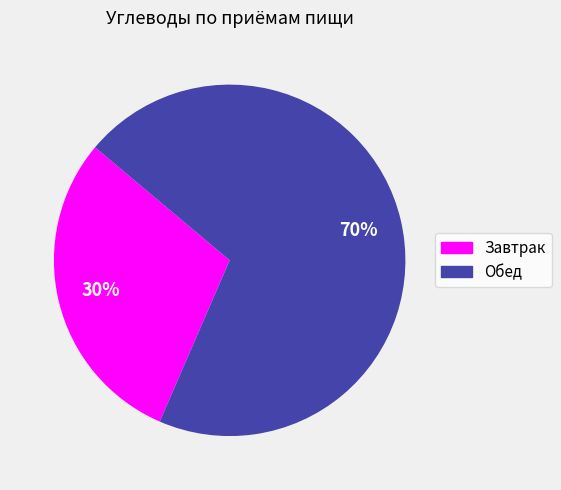

Does any single category account for the majority?

Yes